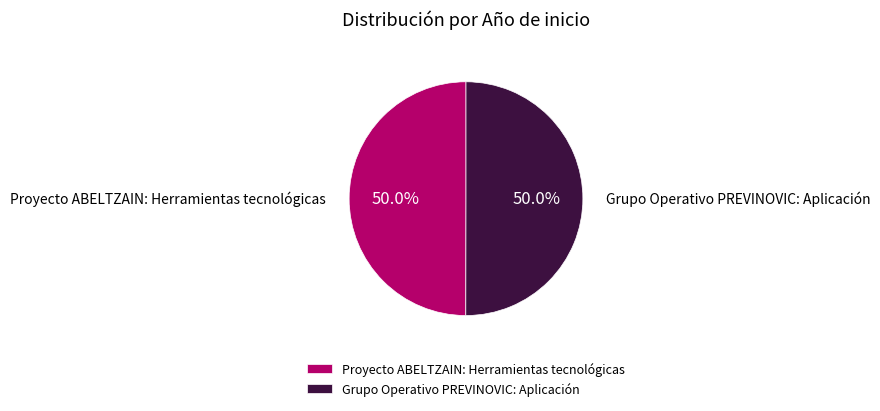

Combined, do Grupo Operativo PREVINOVIC: Aplicación and Proyecto ABELTZAIN: Herramientas tecnológicas account for over 50%?

Yes